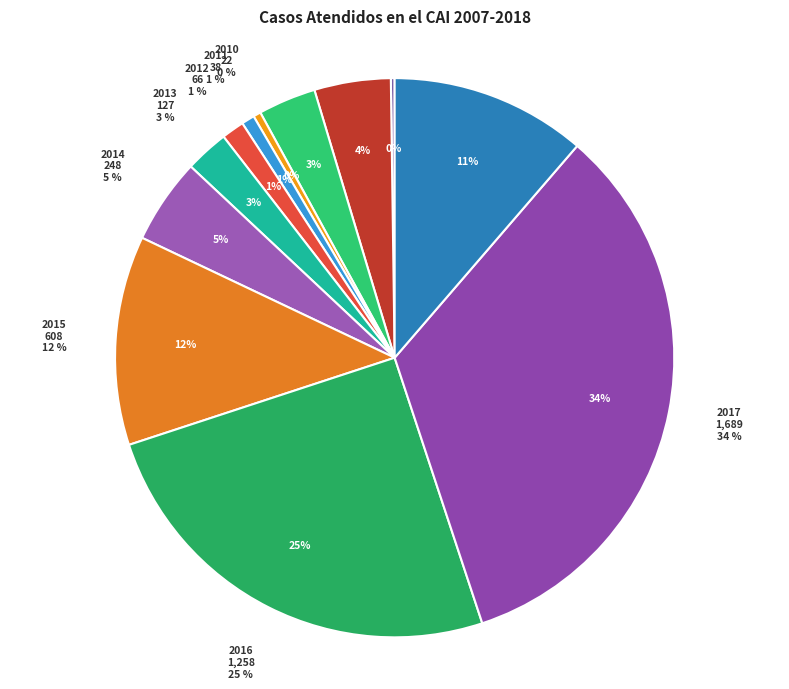

How many slices are in this pie chart?

12